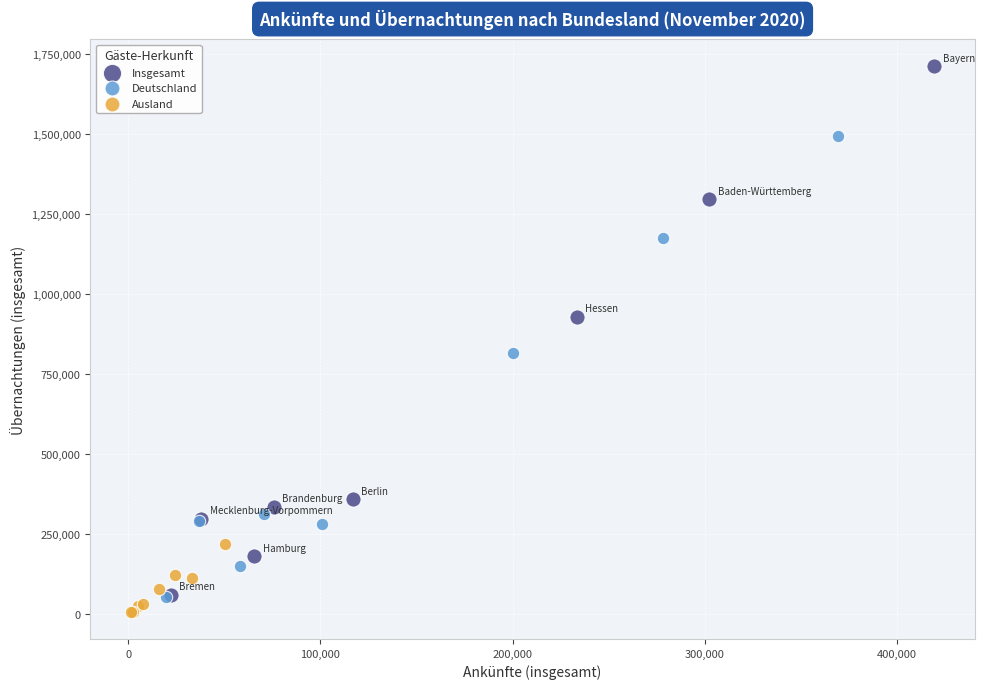

Which series has the widest spread of Y values?

Insgesamt